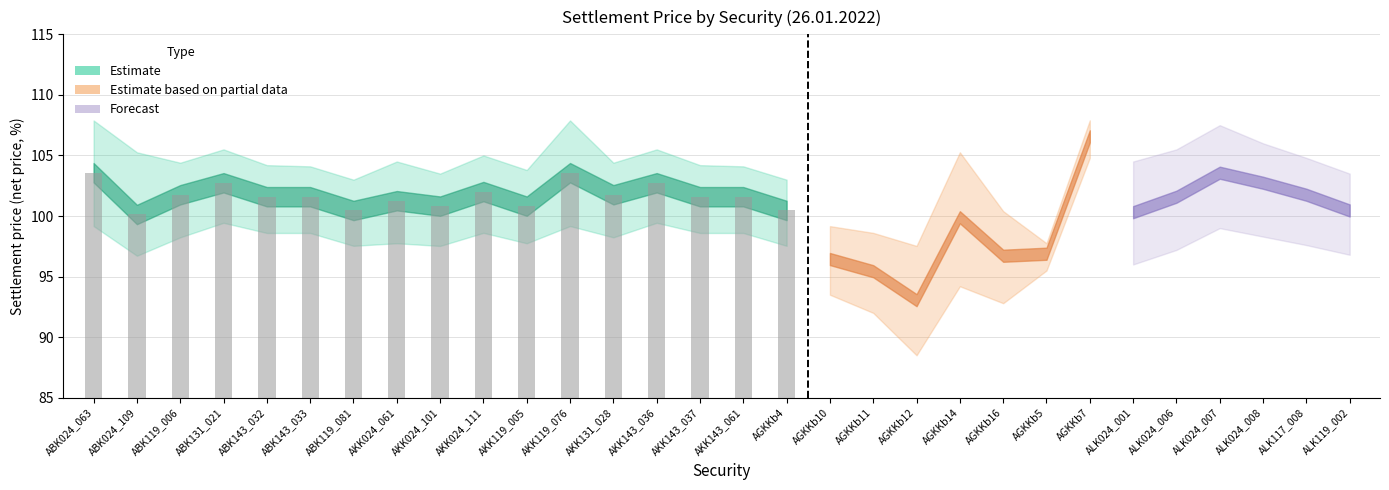

How many values are below 101?

5